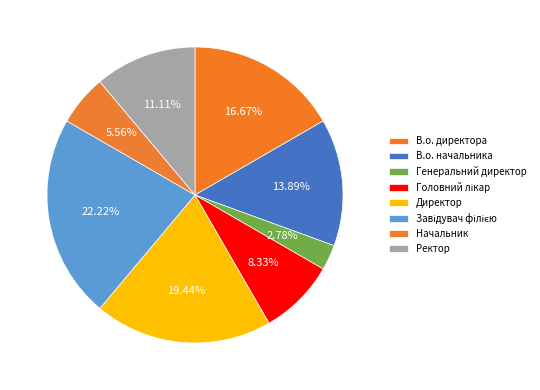

How many slices are in this pie chart?

8